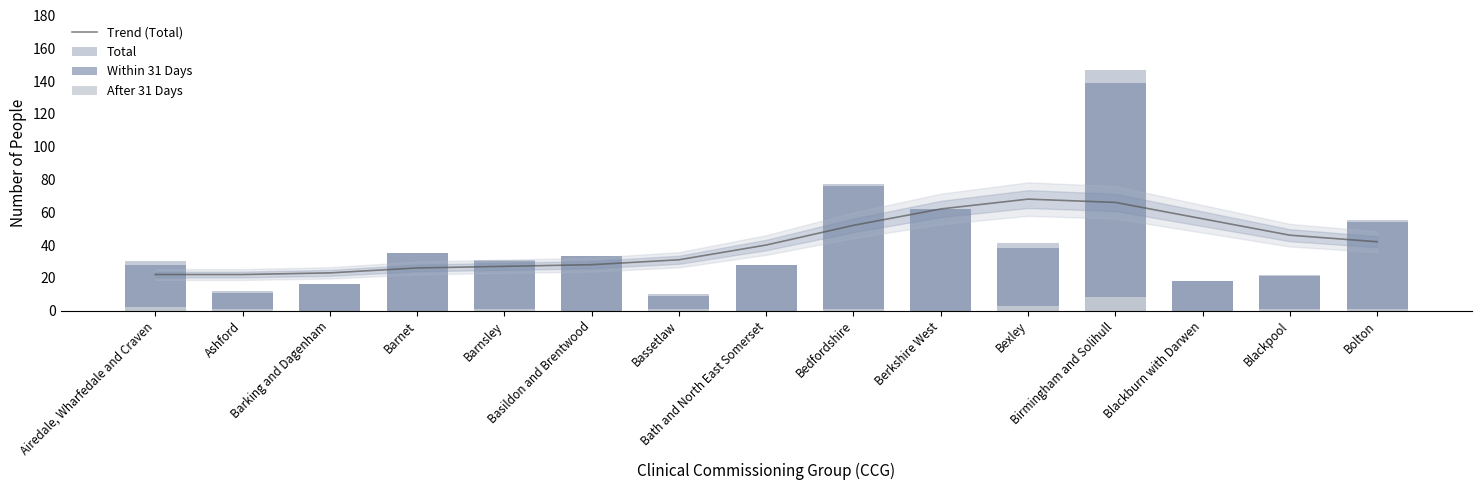

The Total series shows 26 at Blackburn with Darwen. True or false?

False